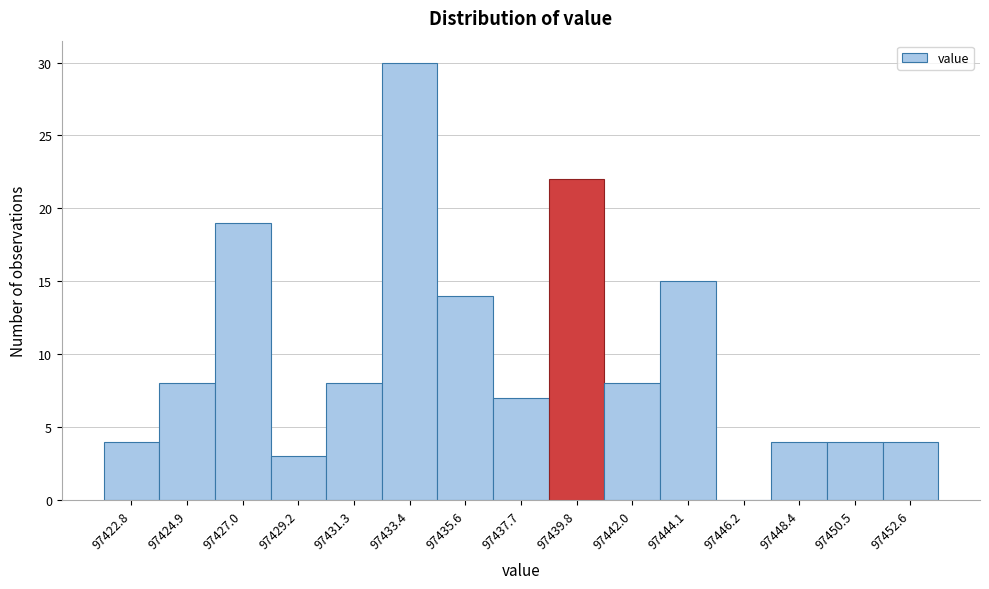

Reading left to right, extract all data points from this chart.

97422.8=4	97424.9=8	97427.0=19	97429.2=3	97431.3=8	97433.4=30	97435.6=14	97437.7=7	97439.8=22	97442.0=8	97444.1=15	97446.2=0	97448.4=4	97450.5=4	97452.6=4